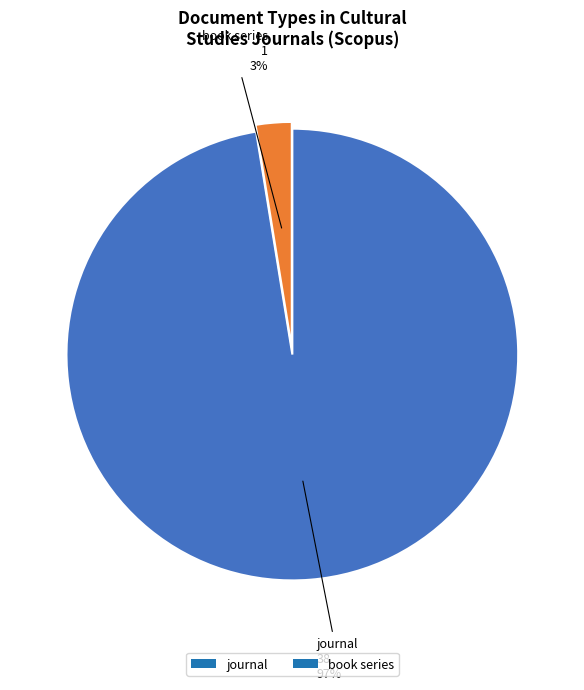

Rank the categories by value from highest to lowest.

journal, book series